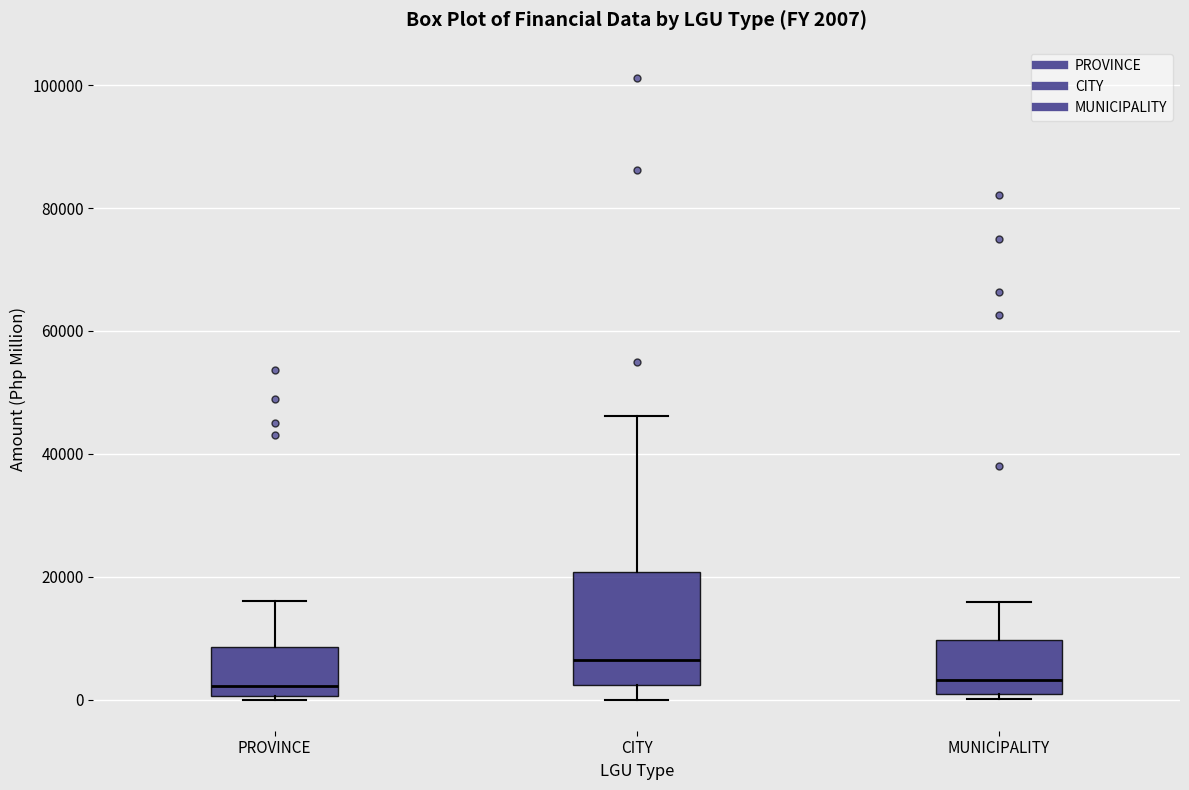

Which box is the tallest, from its lower edge to its upper edge?

CITY